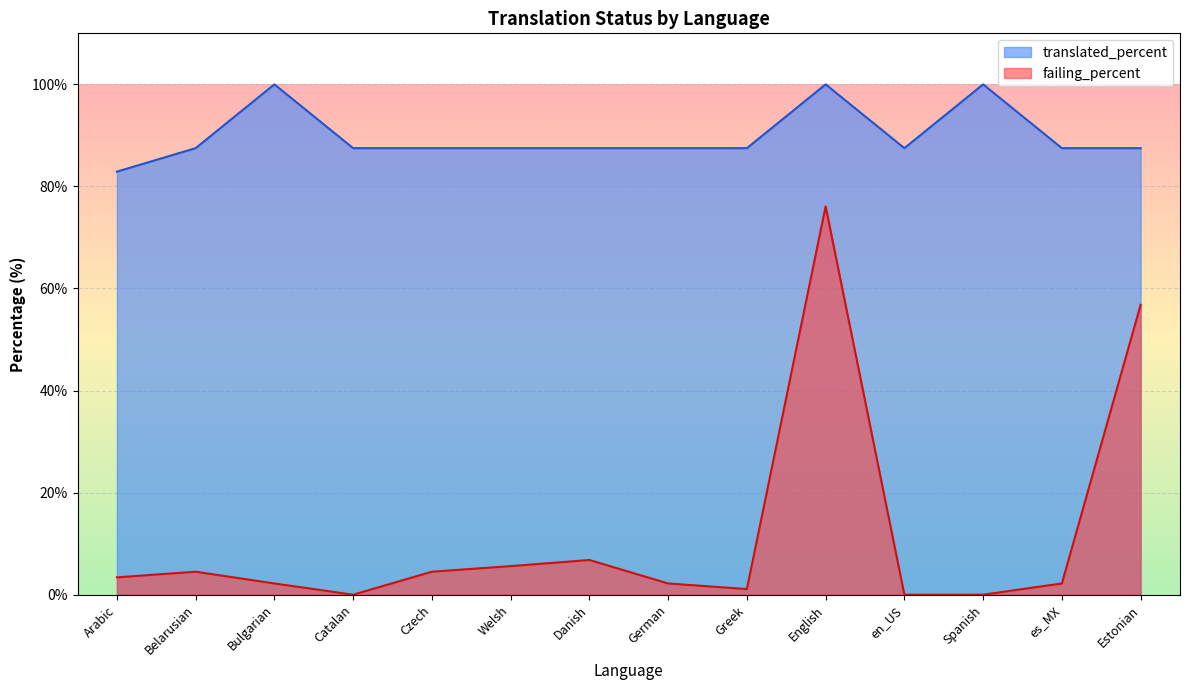

What is the difference between the maximum and minimum values in the translated_percent series?

17.1